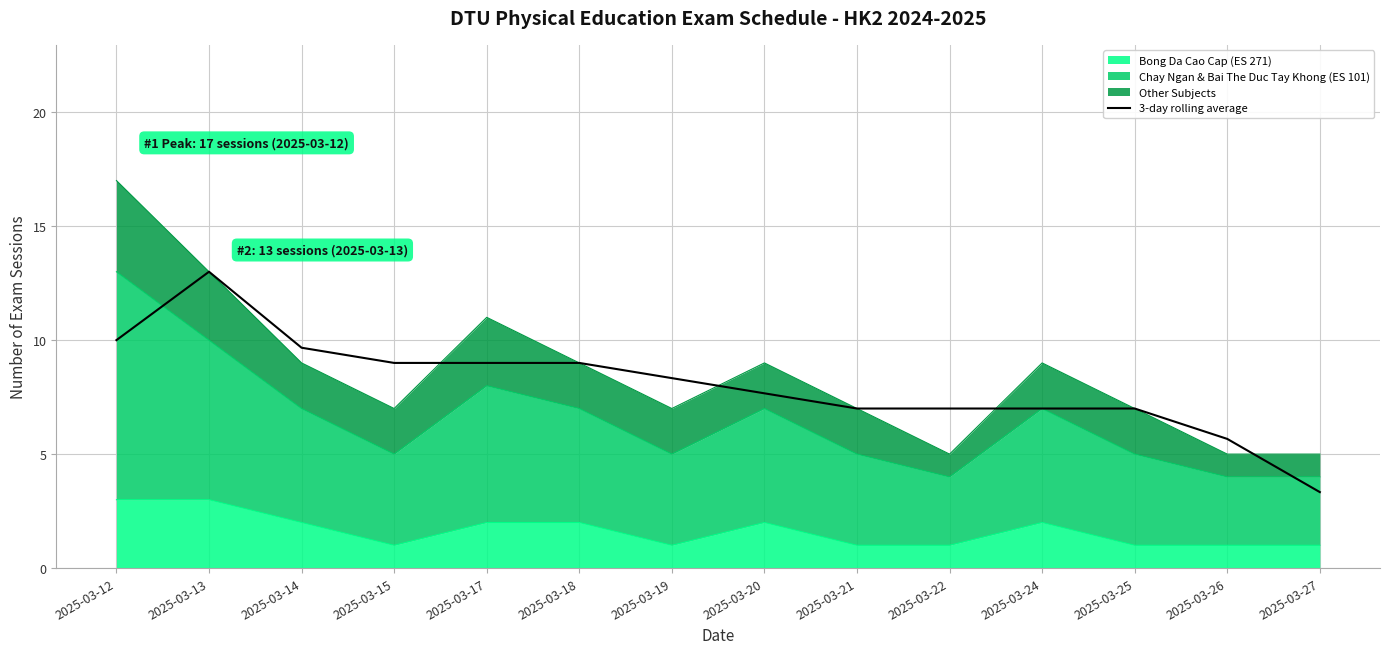

How many categories are shown in the chart?

14